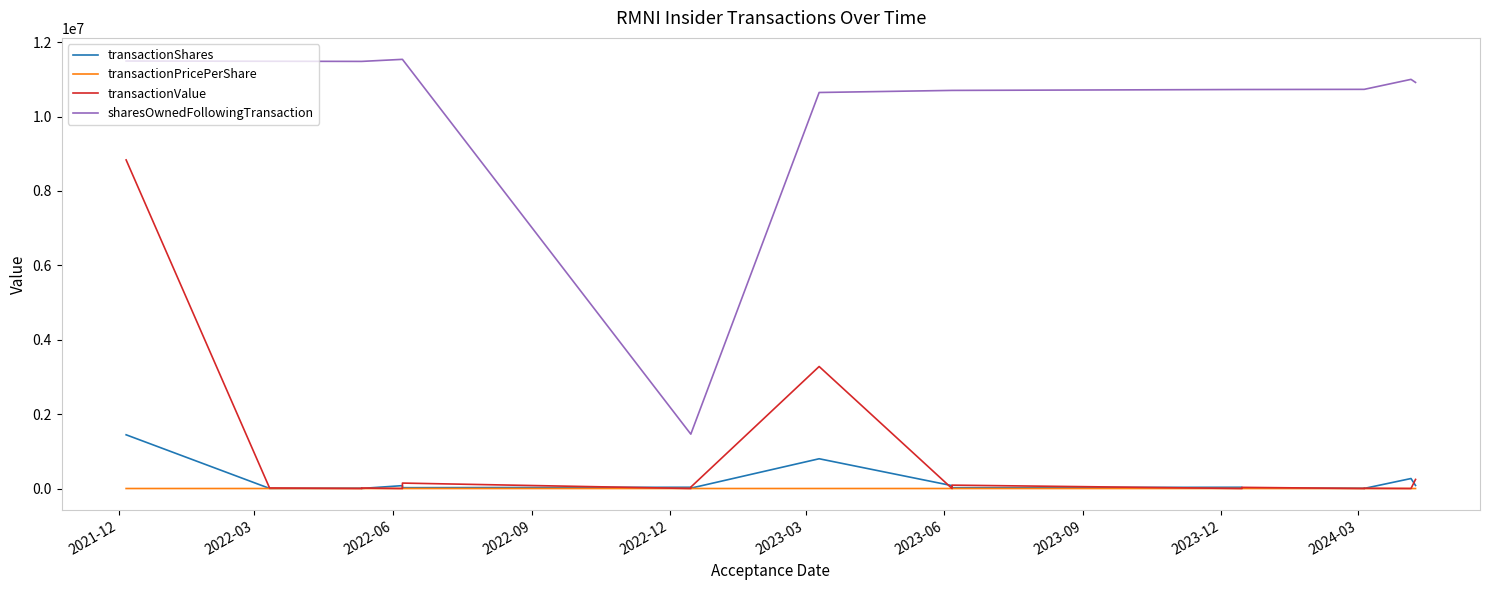

Where is the first local minimum for transactionValue?

2022-06